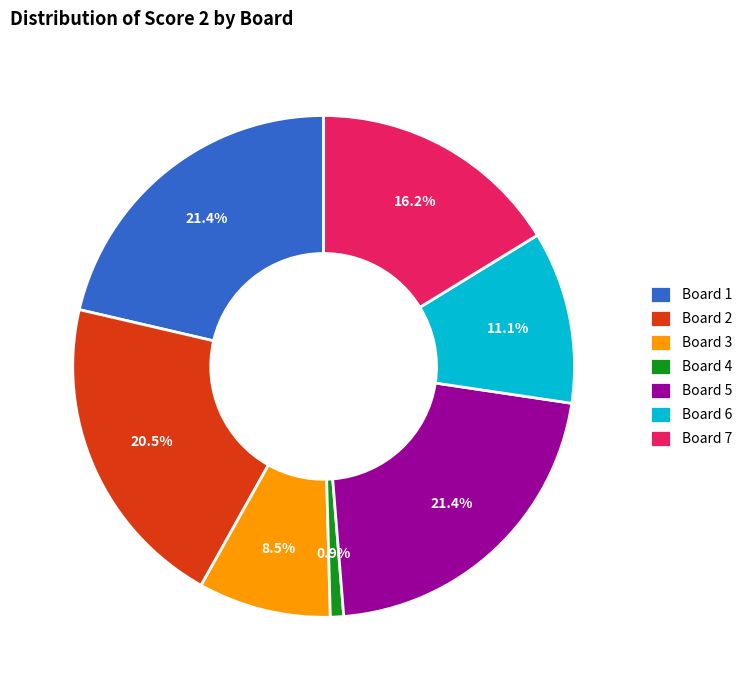

Which has a higher value, Board 3 or Board 5?

Board 5